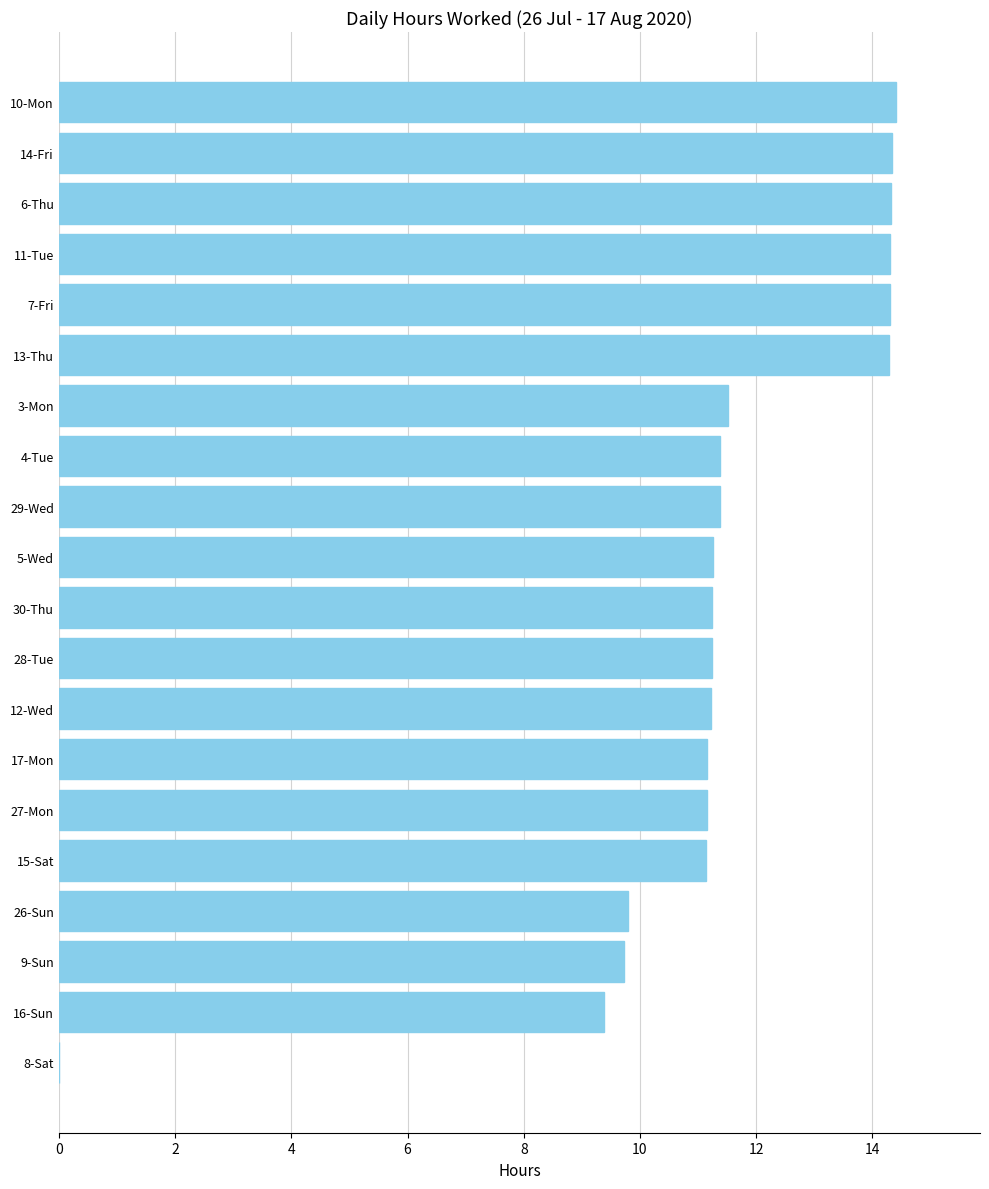

Does the chart contain stacked bars?

No